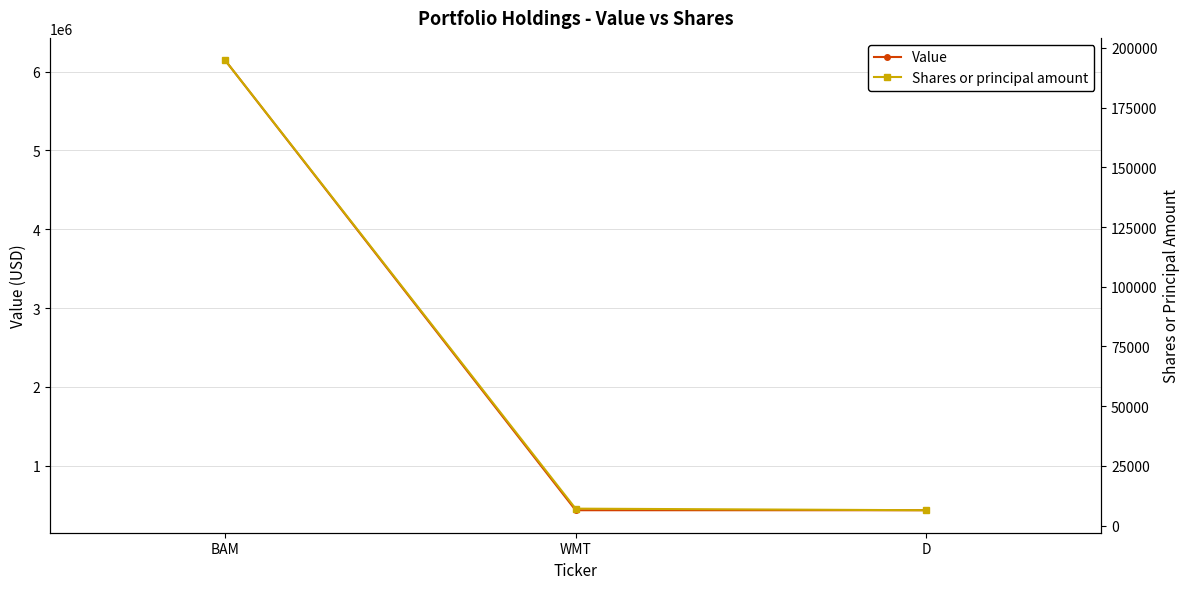

What position from the left is BAM?

1